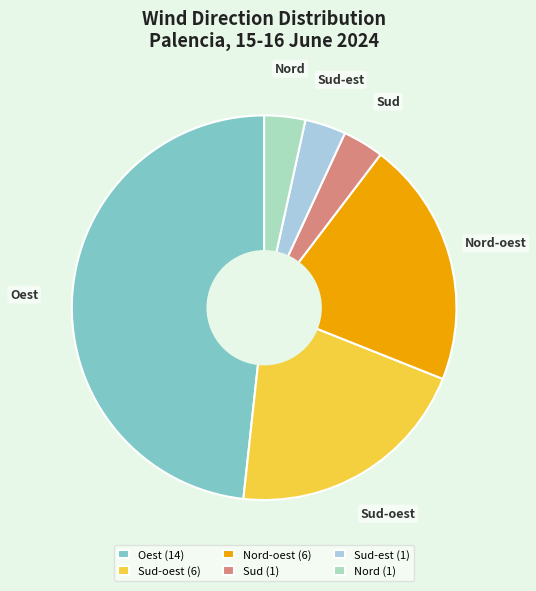

Is Nord-oest (6) the majority of the pie?

No